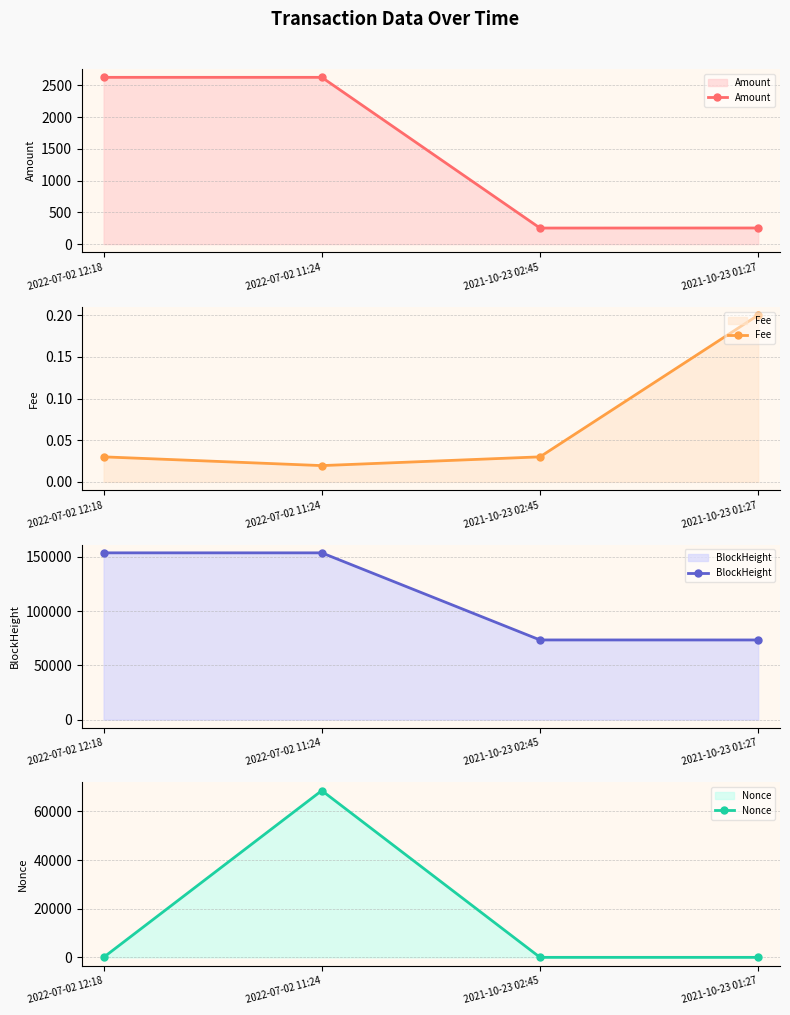

Where do Nonce and Fee first cross each other?

2022-07-02 11:24 and 2021-10-23 02:45